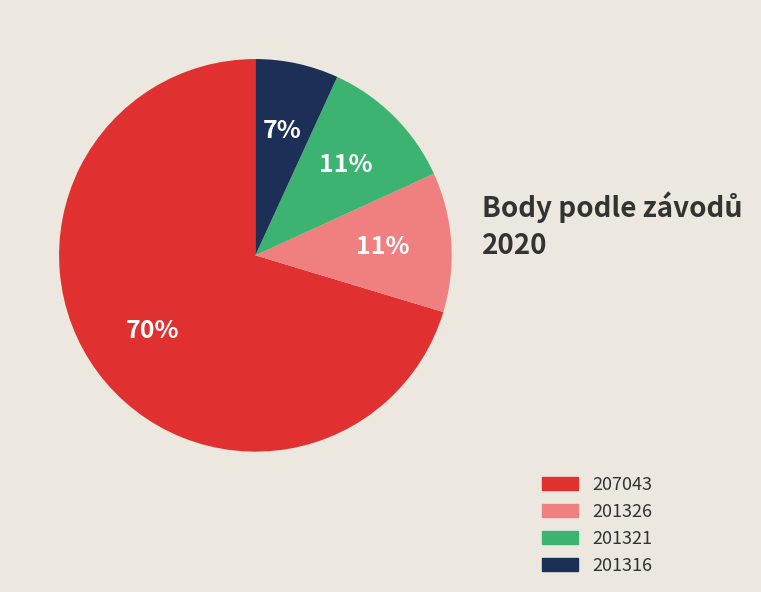

Between 201316 and 207043, which is larger?

207043